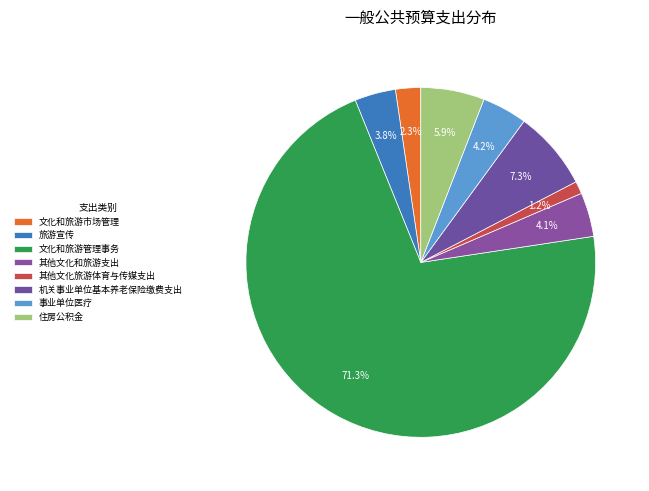

What is the majority slice?

文化和旅游管理事务